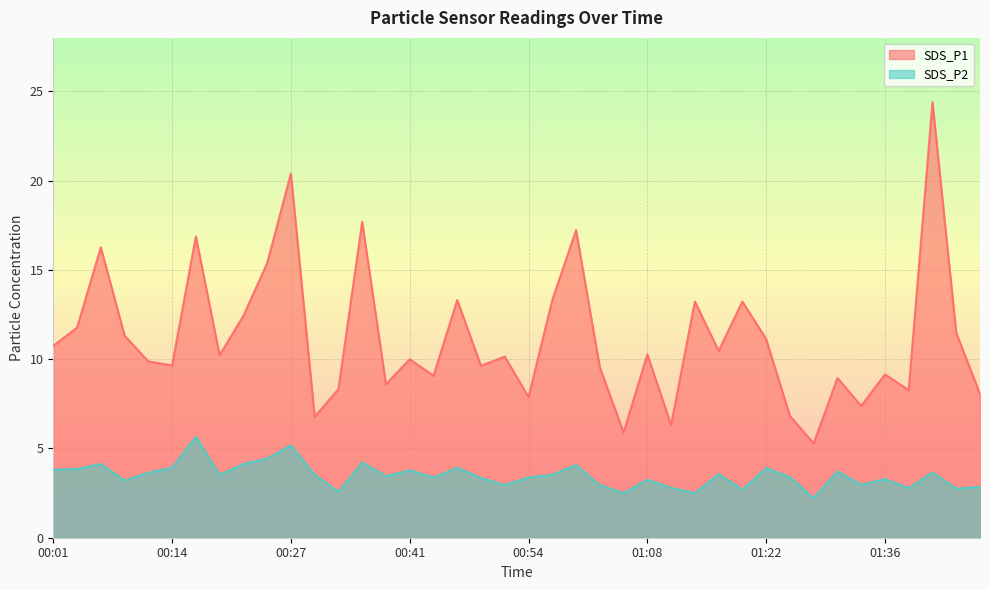

Reading left to right, transcribe all the data shown in this chart.

SDS_P1: 10.8	11.8	16.3	11.3	9.9	9.7	16.9	10.2	12.4	15.4	20.4	6.8	8.3	17.7	8.6	10.0	9.1	13.3	9.6	10.2	7.9	13.3	17.2	9.6	5.9	10.3	6.3	13.2	10.5	13.2	11.1	6.8	5.3	8.9	7.4	9.2	8.3	24.4	11.5	8.1
SDS_P2: 3.8	3.9	4.1	3.2	3.6	3.9	5.7	3.5	4.1	4.4	5.2	3.5	2.6	4.2	3.5	3.8	3.4	3.9	3.4	3.0	3.4	3.5	4.1	3.0	2.5	3.2	2.8	2.5	3.6	2.7	3.9	3.4	2.2	3.7	3.0	3.3	2.8	3.6	2.8	2.9